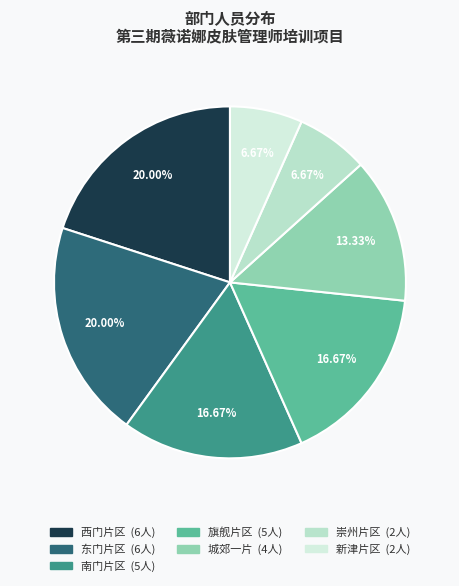

How many segments does this pie chart have?

7